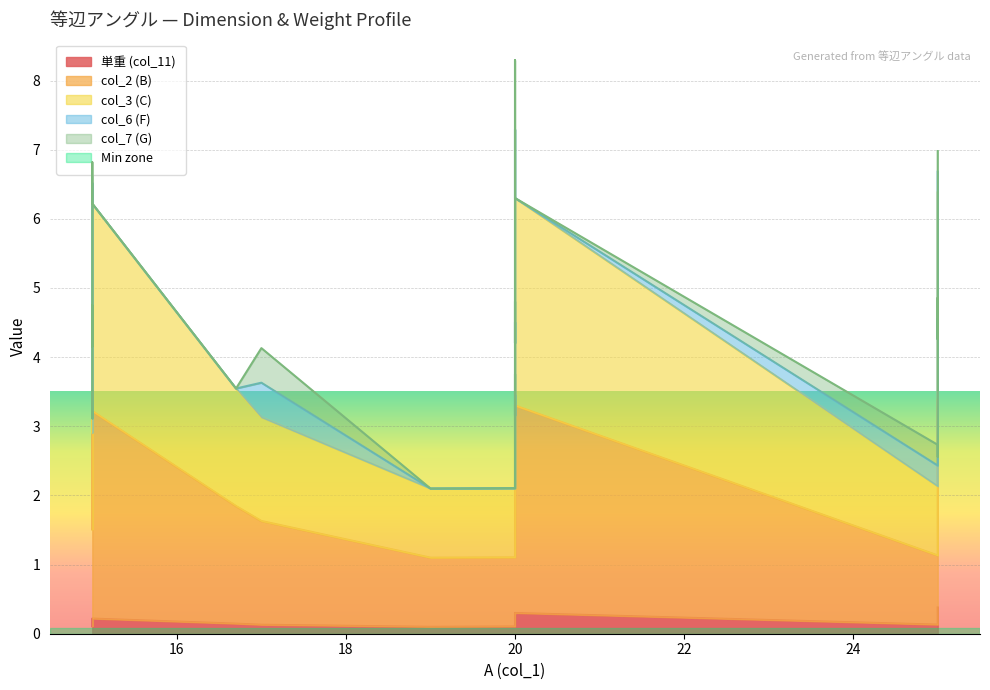

At how many categories does at least one series exceed 4?

14